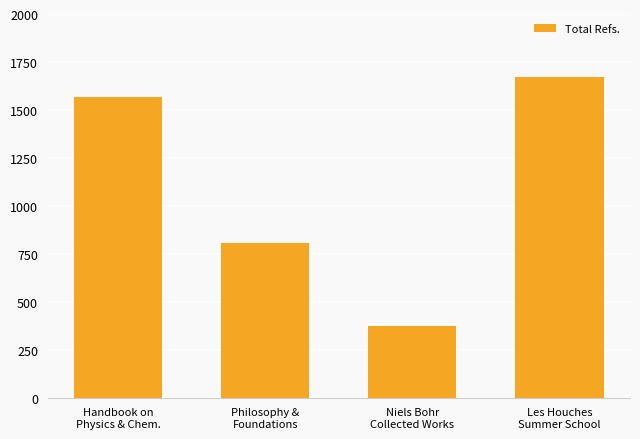

Reading right to left, transcribe all the data shown in this chart.

Les Houches
Summer School=1671	Niels Bohr
Collected Works=375	Philosophy &
Foundations=805	Handbook on
Physics & Chem.=1567